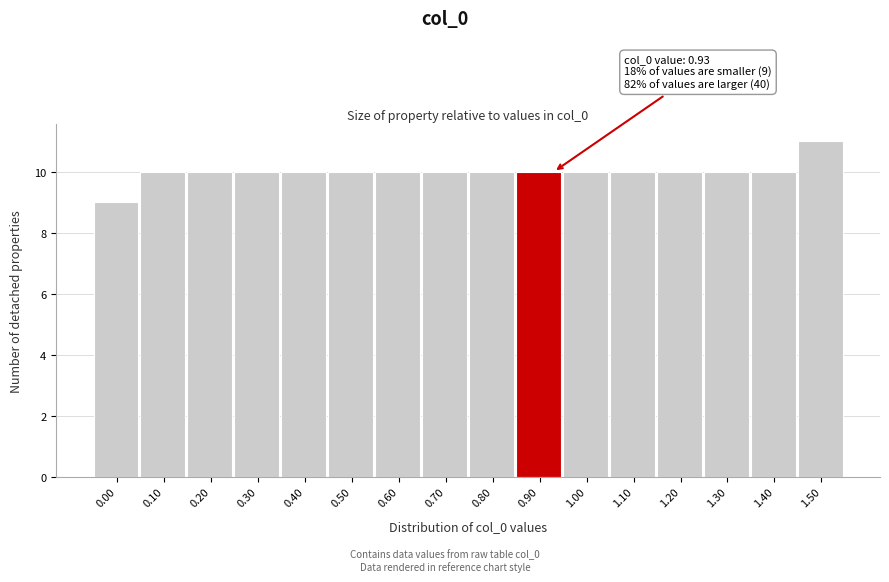

Reading right to left, what are all the values shown in this chart?

1.50=11	1.40=10	1.30=10	1.20=10	1.10=10	1.00=10	0.90=10	0.80=10	0.70=10	0.60=10	0.50=10	0.40=10	0.30=10	0.20=10	0.10=10	0.00=9